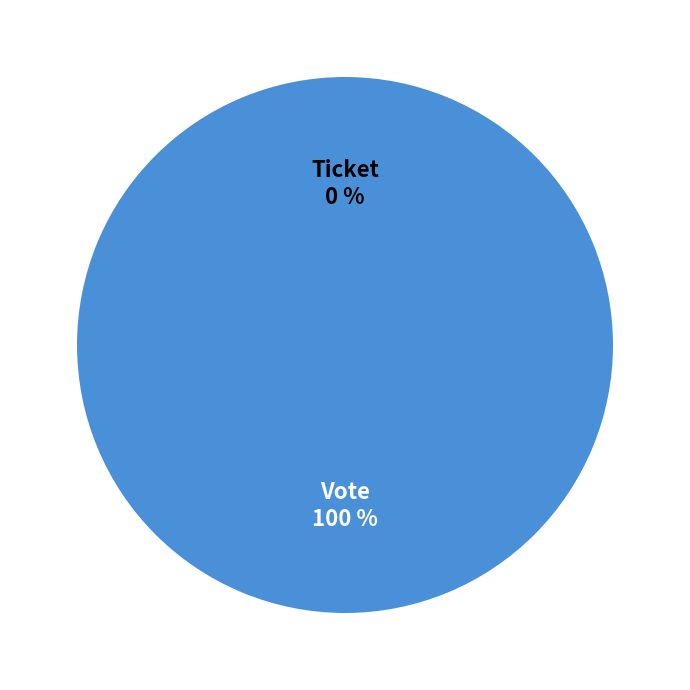

Count the number of slices in the pie.

2